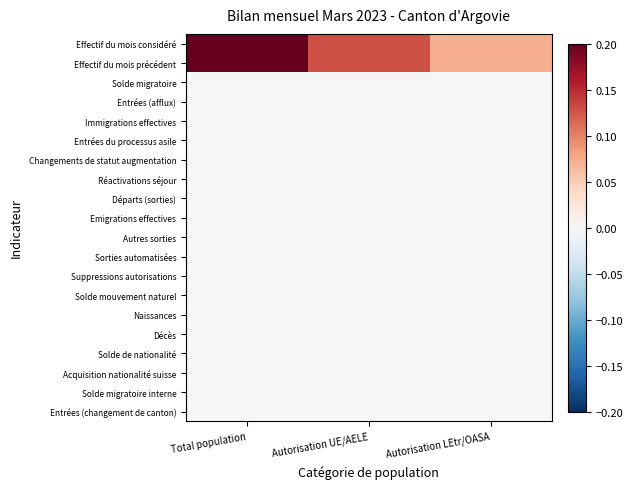

What is the maximum value shown in the chart?

0.2